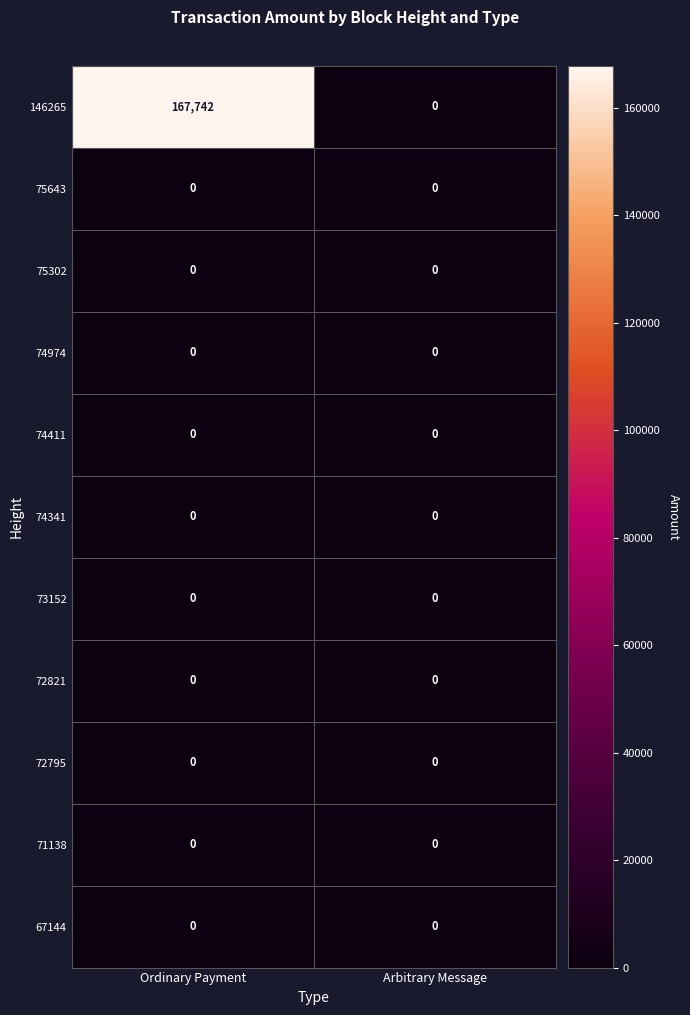

Is it true that 74974 equals 0 at Arbitrary Message?

True